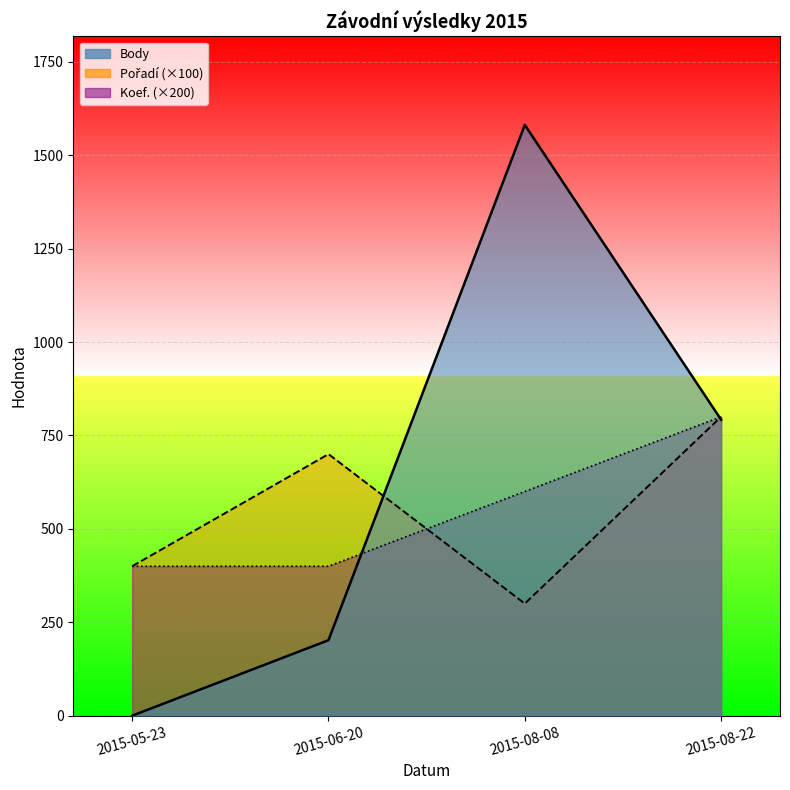

True or false: Body has a value of -1085 at 2015-05-23.

False